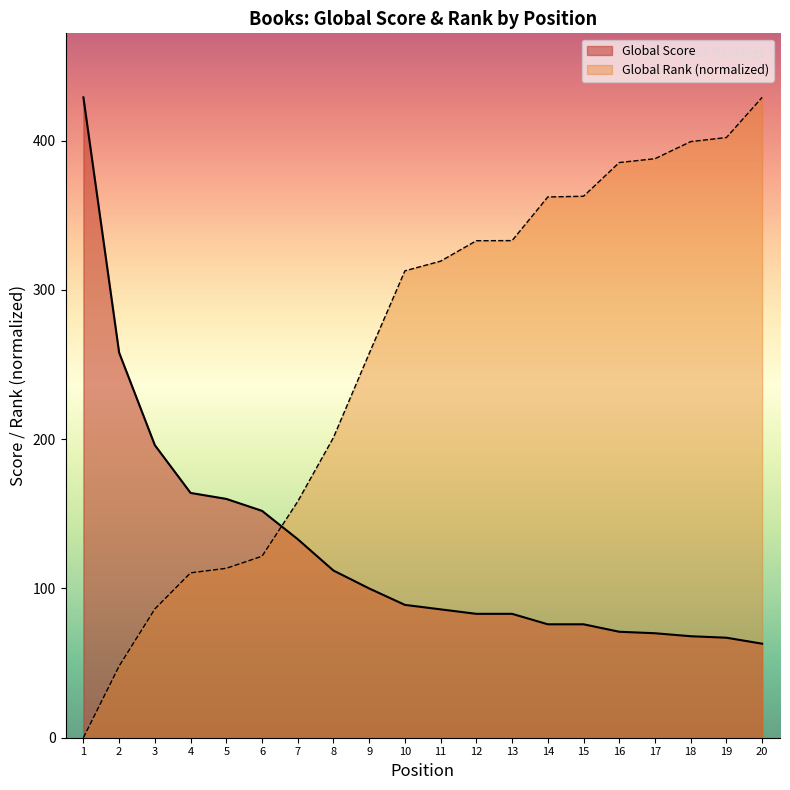

How many lines are shown in the chart?

2